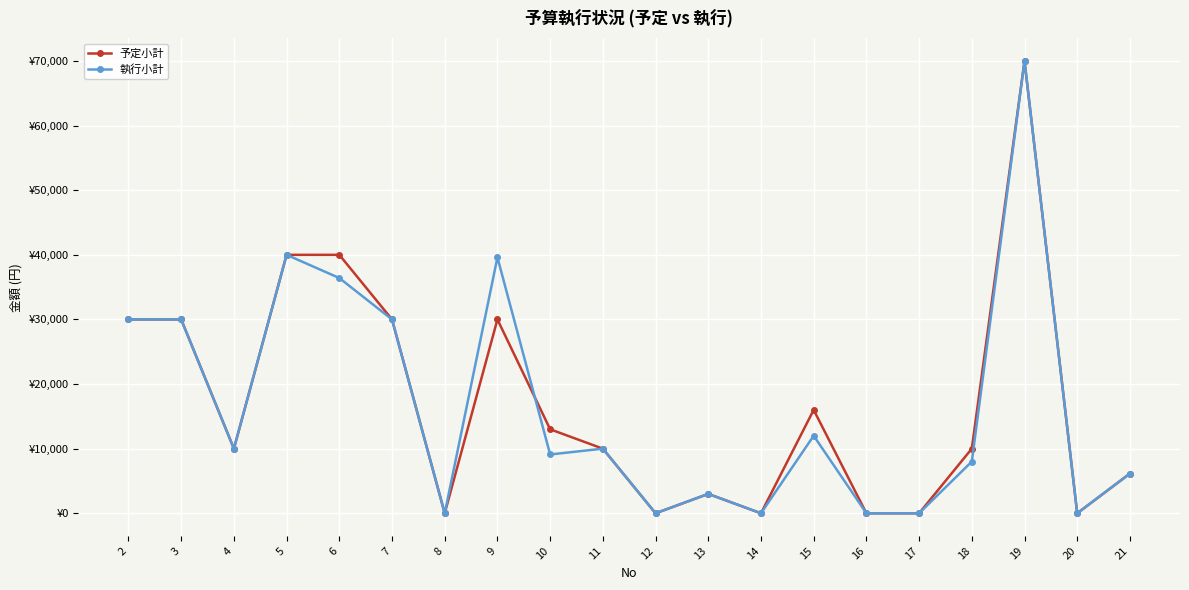

How many interior local valleys does the 予定小計 series have?

5